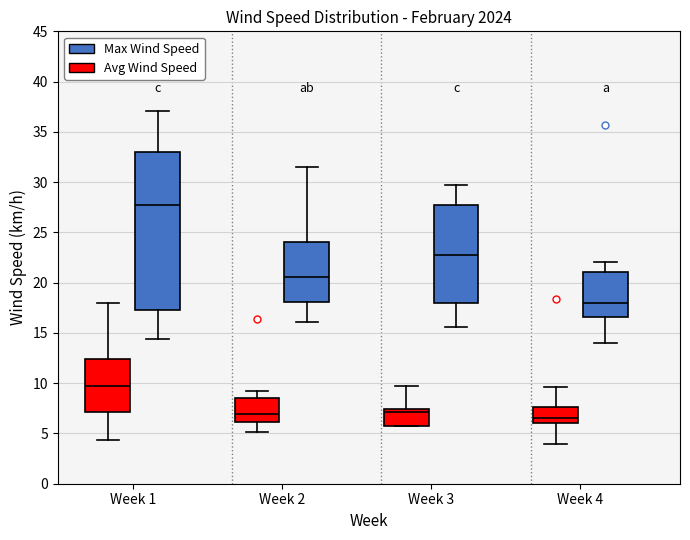

Reading left to right, read every box against the y-axis: the position of its median line, the range the box covers, and the ends of its whiskers. The values are not printed on the chart, so give them approximately, as read against the axis.

Week 1 (Avg Wind Speed): median 10.0, box 7.0 to 12.5, whiskers 4.5 to 18.0
Week 1 (Max Wind Speed): median 28.0, box 17.5 to 33.0, whiskers 14.5 to 37.0
Week 2 (Avg Wind Speed): median 7.0, box 6.0 to 8.5, whiskers 5.0 to 9.0
Week 2 (Max Wind Speed): median 20.5, box 18.0 to 24.0, whiskers 16.0 to 31.5
Week 3 (Avg Wind Speed): median 7.0, box 6.0 to 7.5, whiskers 5.5 to 10.0
Week 3 (Max Wind Speed): median 23.0, box 18.0 to 27.5, whiskers 15.5 to 29.5
Week 4 (Avg Wind Speed): median 6.5, box 6.0 to 7.5, whiskers 4.0 to 9.5
Week 4 (Max Wind Speed): median 18.0, box 16.5 to 21.0, whiskers 14.0 to 22.0